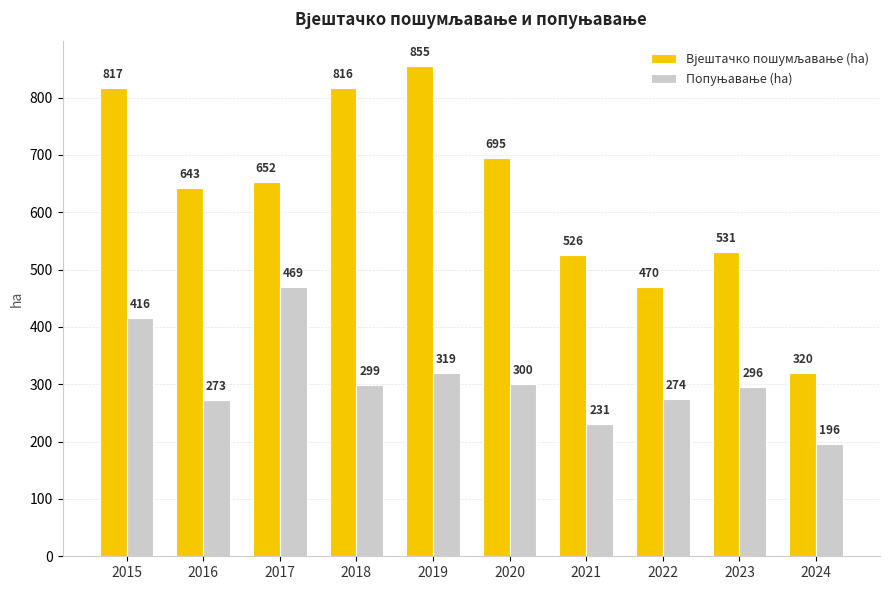

What is the spread (max minus min) of values at 2024?

124